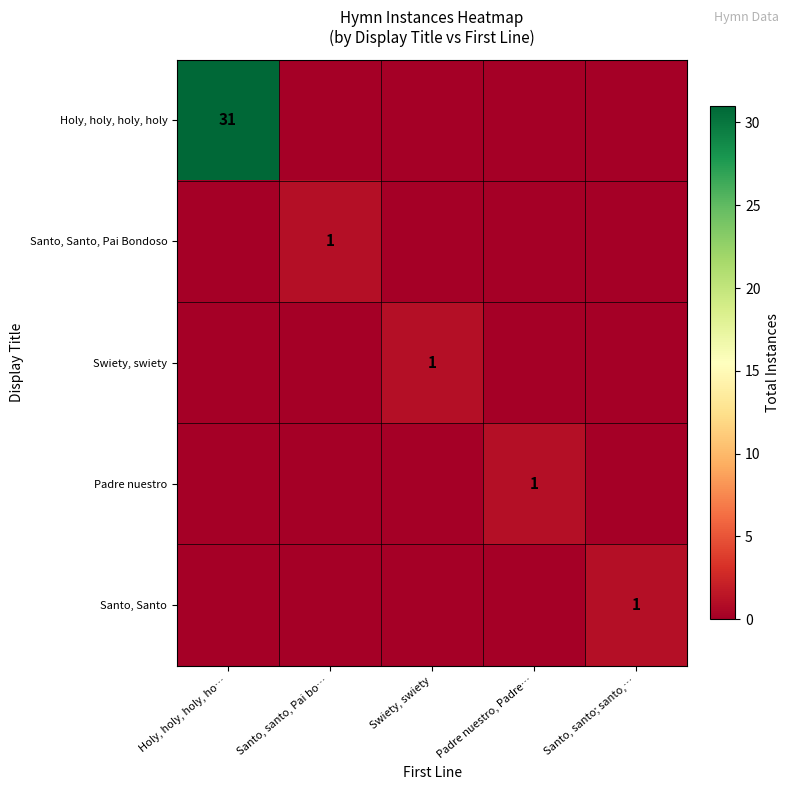

Is it true that Padre nuestro equals 2 at Padre nuestro, Padre…?

False